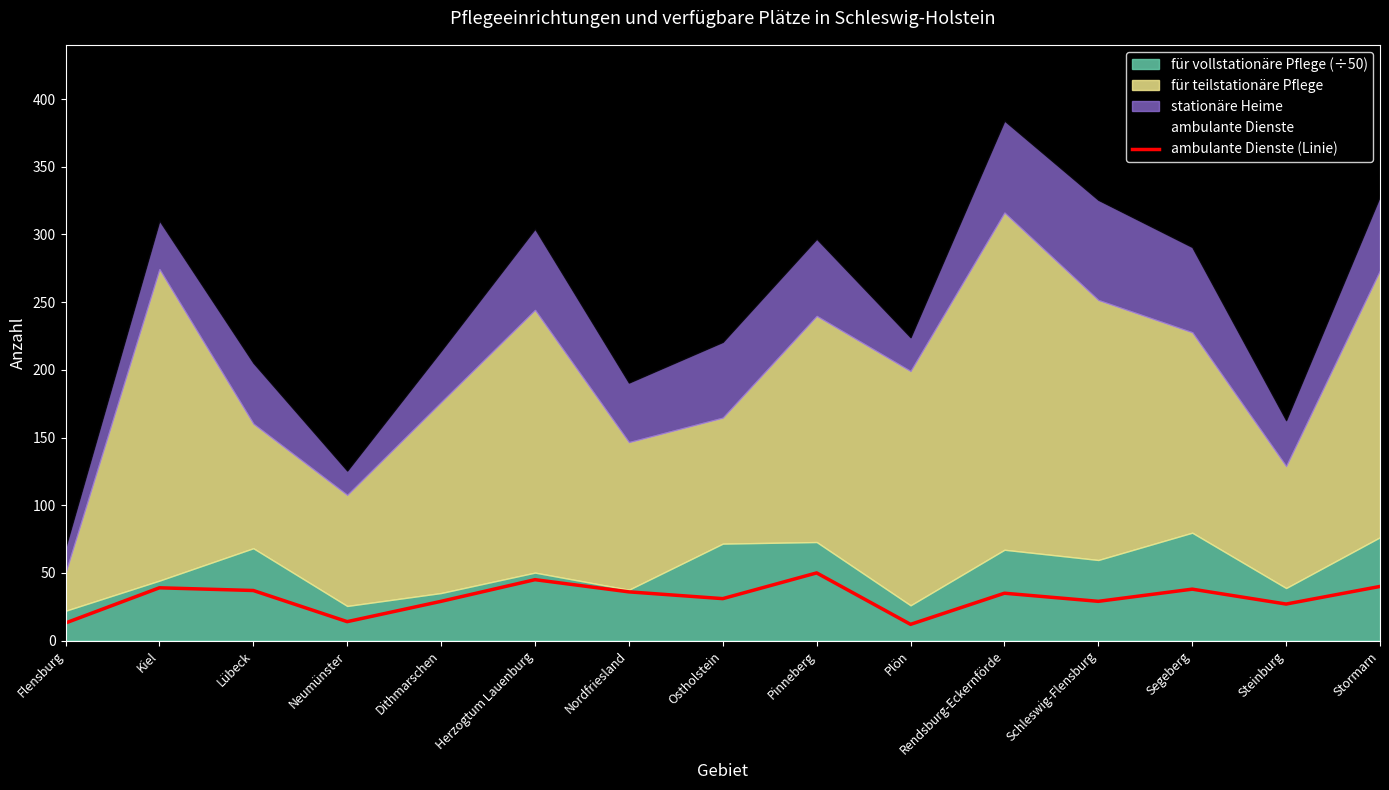

The chart shows a value of 14 at Neumünster. True or false?

True